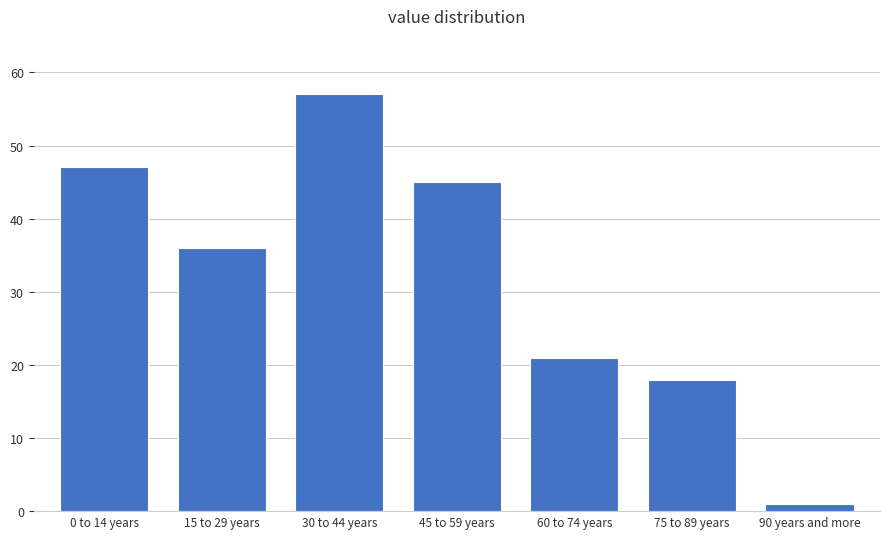

Reading left to right, what are all the values shown in this chart?

47	36	57	45	21	18	1